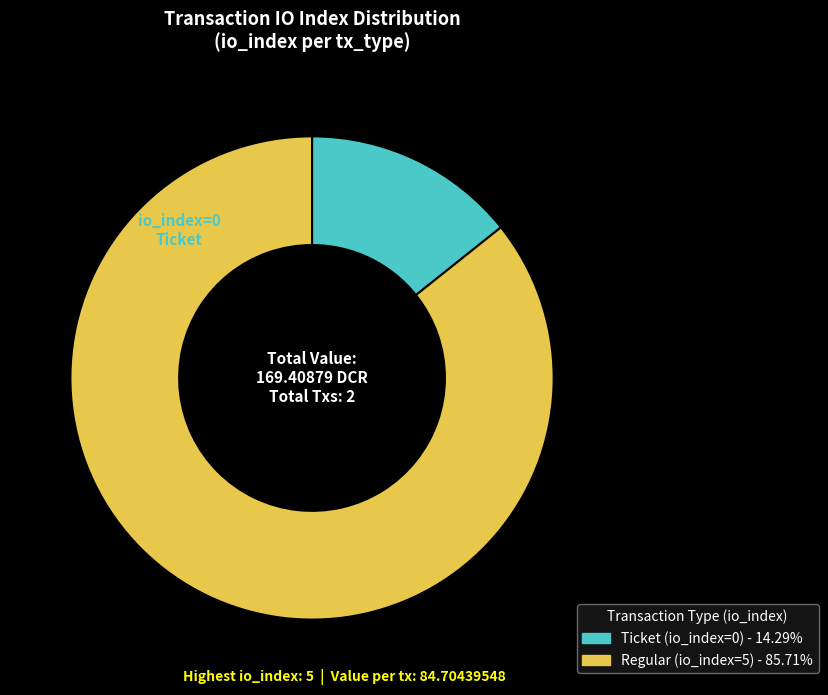

Which has a higher value, Ticket (io_index=0) or Regular (io_index=5)?

Regular (io_index=5)